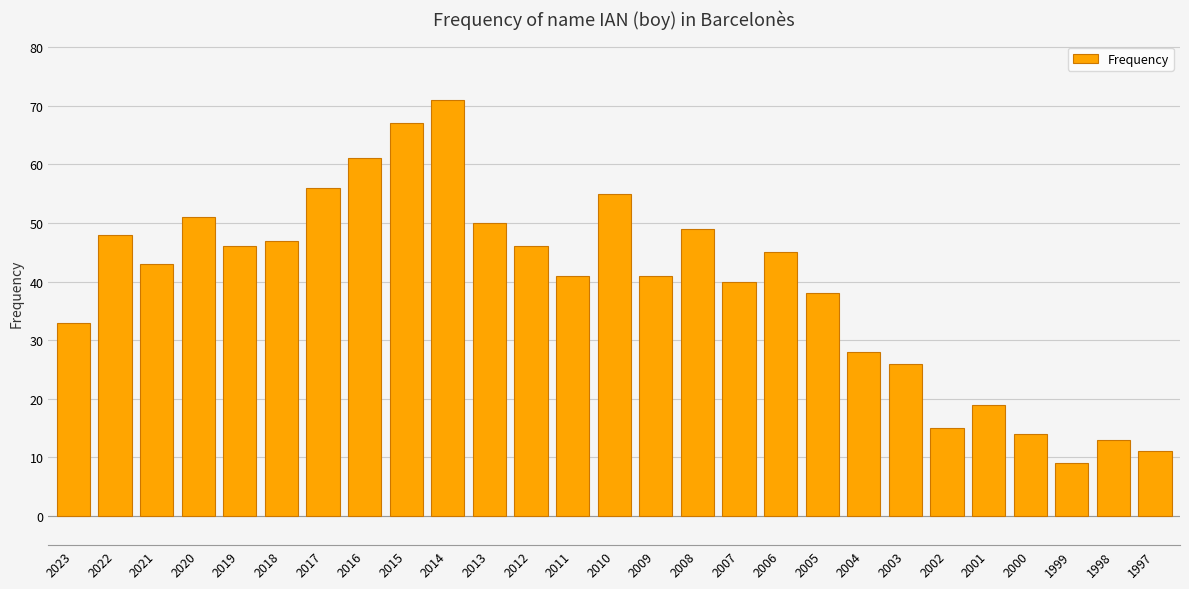

Reading left to right, what are all the values shown in this chart?

33	48	43	51	46	47	56	61	67	71	50	46	41	55	41	49	40	45	38	28	26	15	19	14	9	13	11